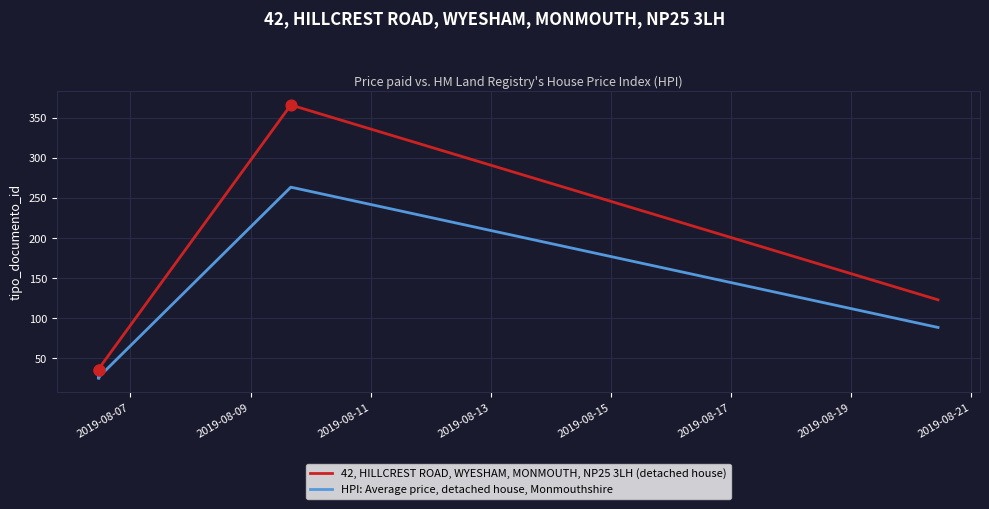

What are all the series names shown in the legend?

42, HILLCREST ROAD, WYESHAM, MONMOUTH, NP25 3LH (detached house), HPI: Average price, detached house, Monmouthshire